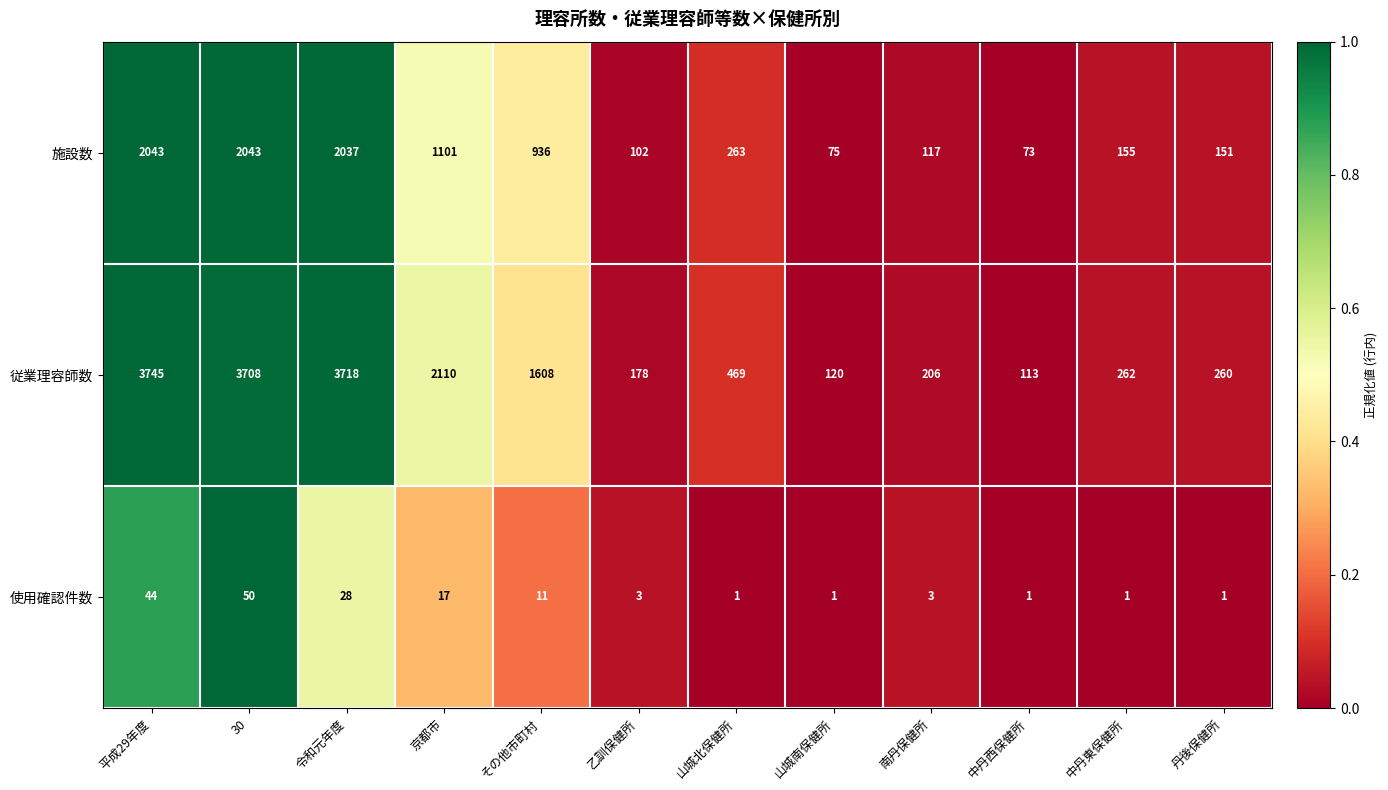

What is the sum of the 使用確認件数 values at 南丹保健所 and 山城北保健所?

4